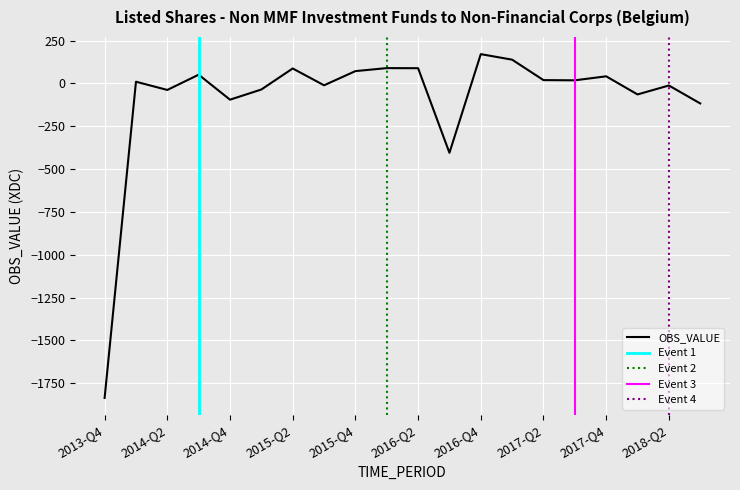

Where is the data nearest to the value -832?

2016-Q3